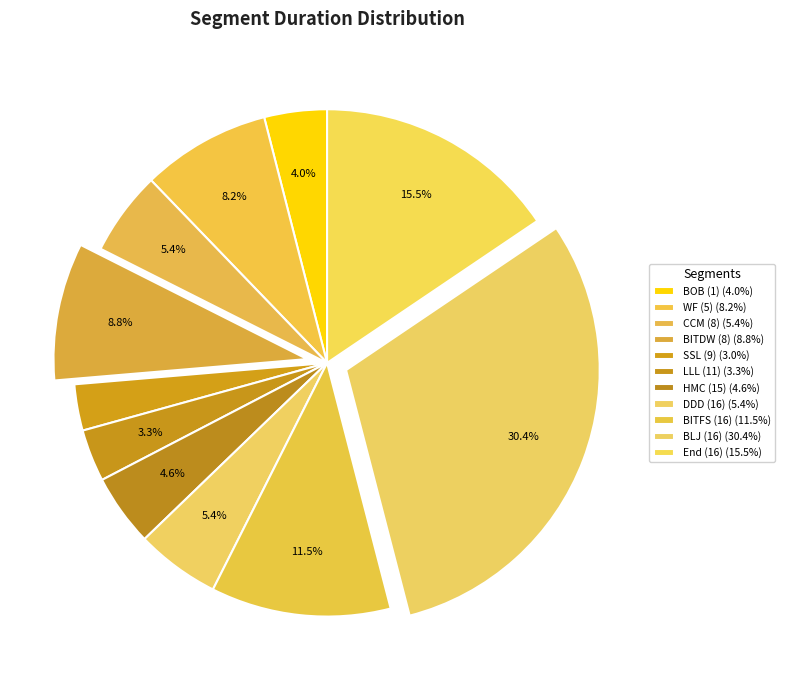

How much of the chart is everything except BITDW (8)?

91.2%